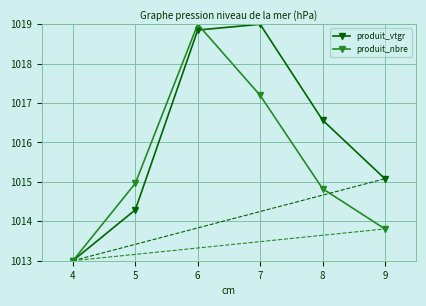

How many values in the produit_nbre series exceed 1014?

4